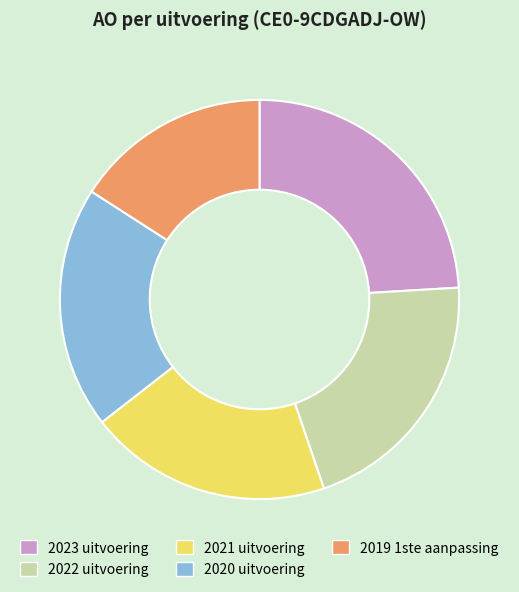

Does 2019 1ste aanpassing represent more than half of the total?

No